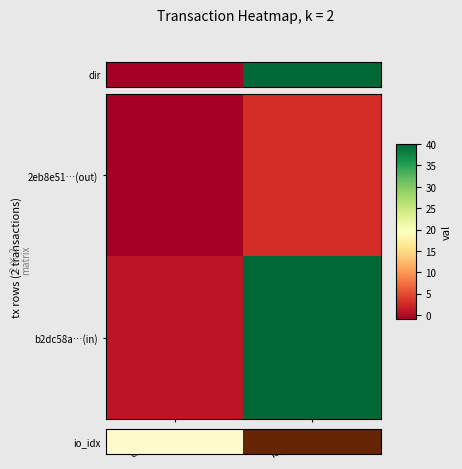

Rank the series by their maximum value, from lowest to highest.

io_idx, b2dc58a…(in)